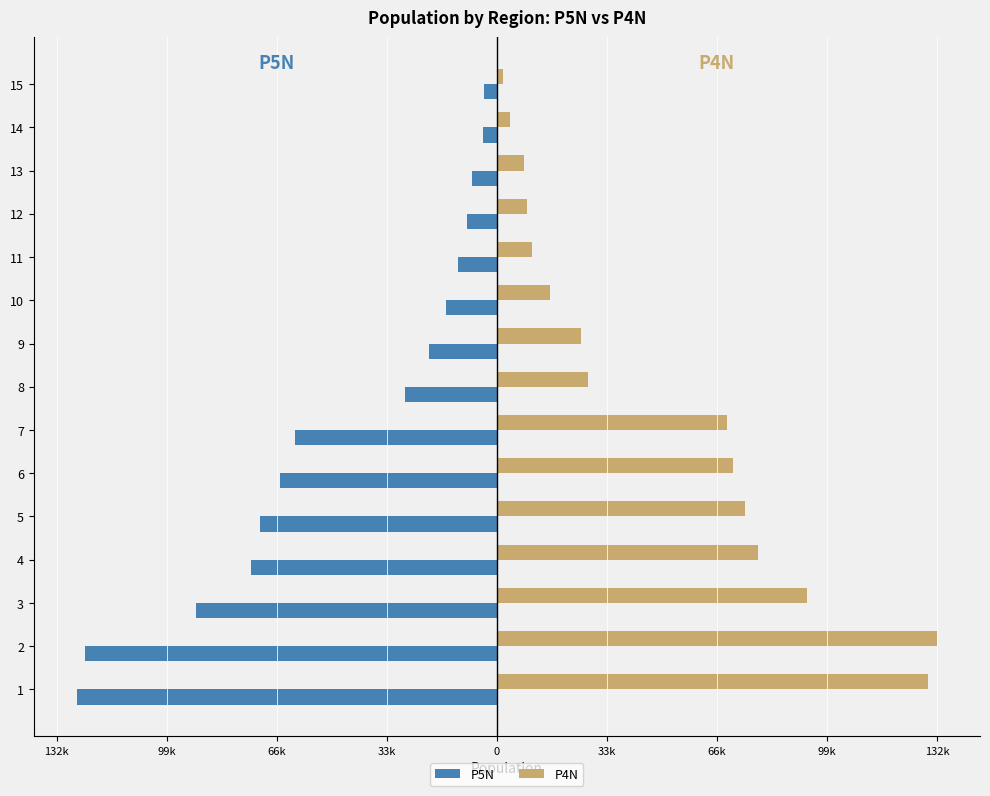

What are all the series names shown in the legend?

P5N, P4N